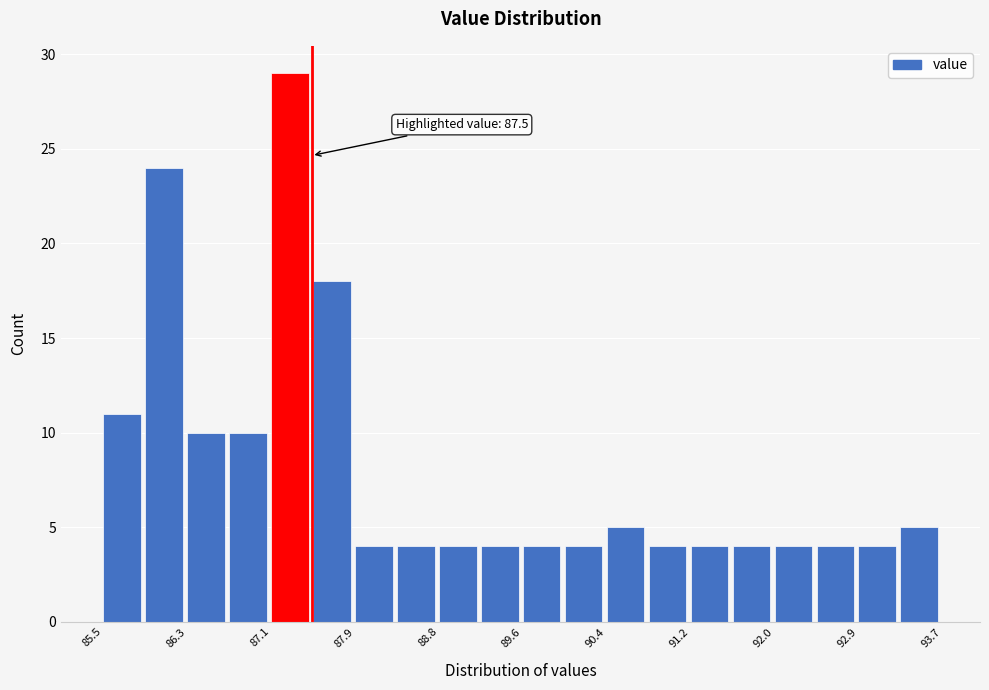

Which range on the x-axis has the tallest bar?

87.1 to 87.5